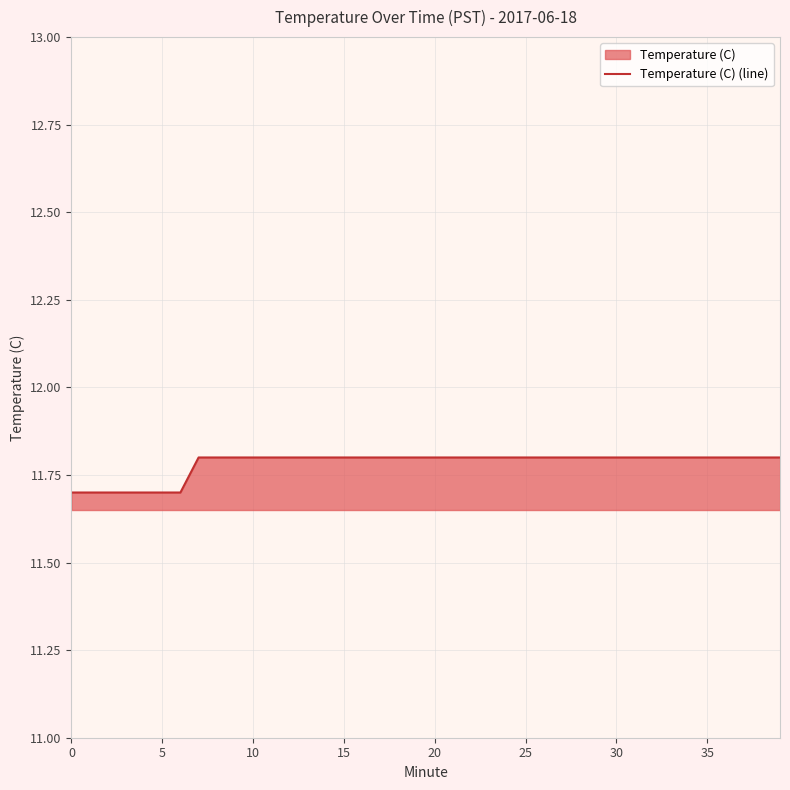

How many values are between 11 and 12?

40